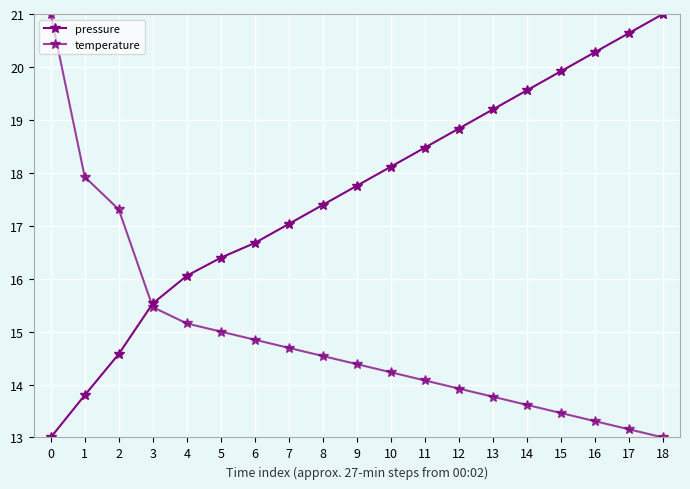

What is the greatest value displayed?

21.0